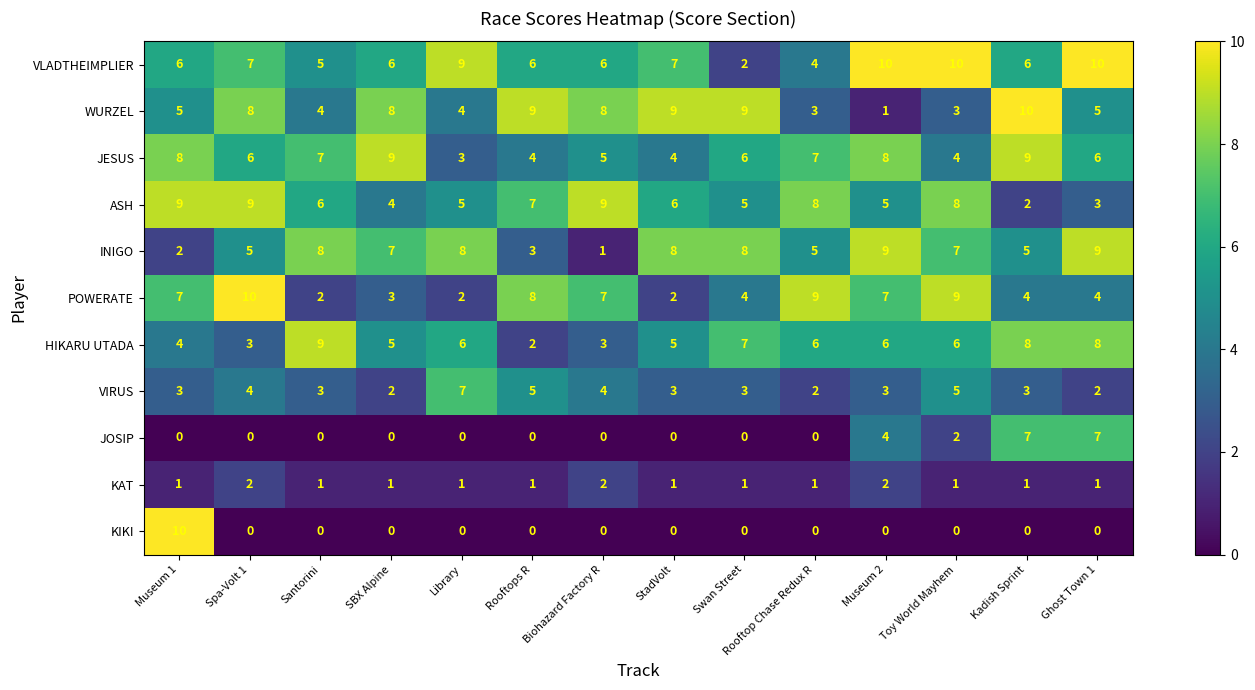

Read the ASH value at Biohazard Factory R.

9